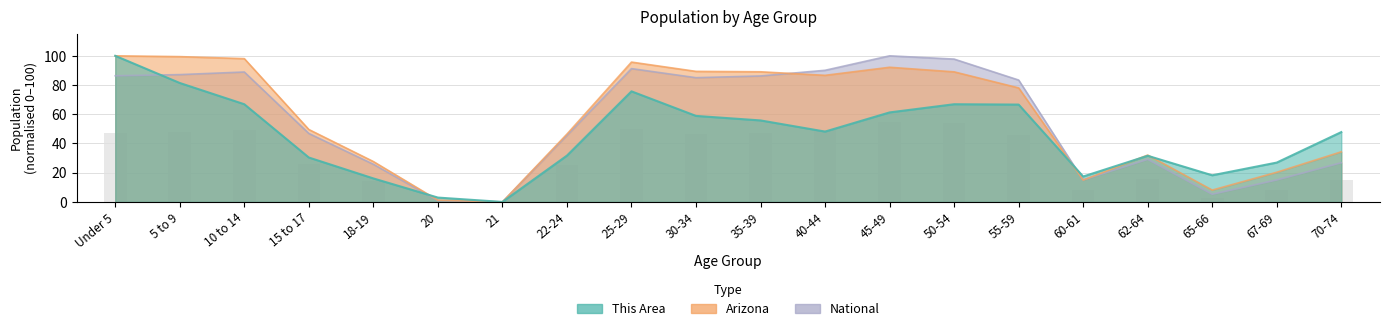

What is the difference between the maximum and minimum values in the National series?

100.0